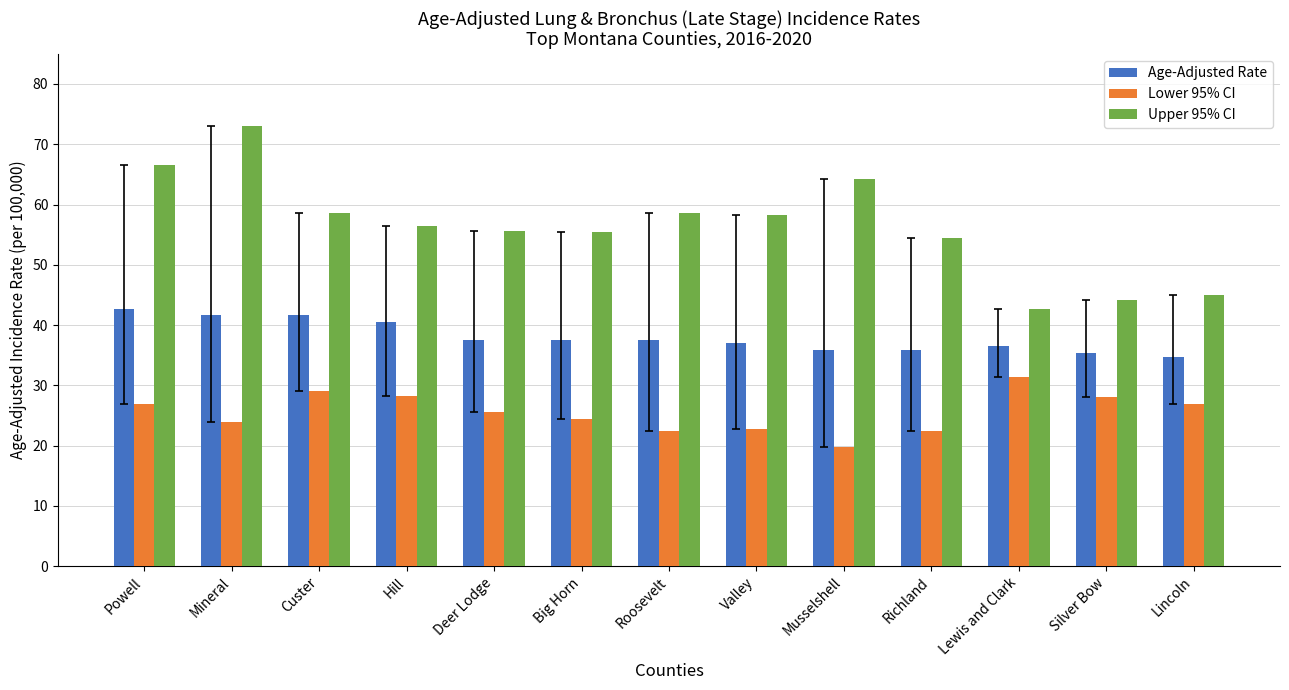

How many groups of bars are there?

13